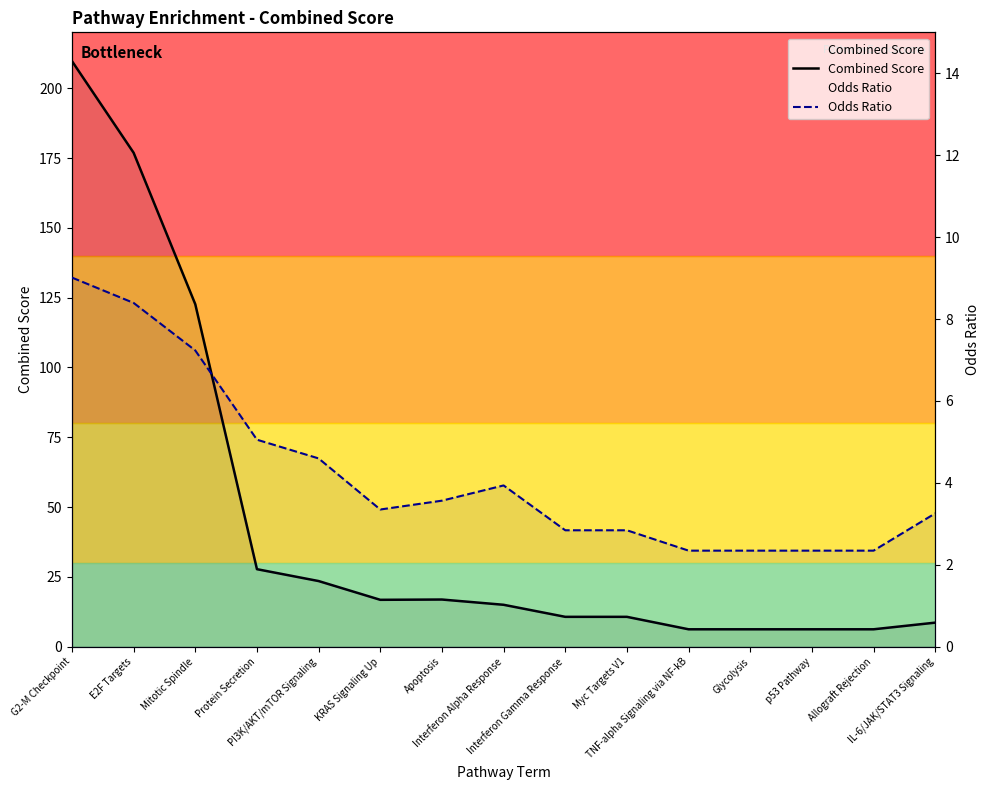

Is it true that Odds Ratio equals 4.9 at KRAS Signaling Up?

False